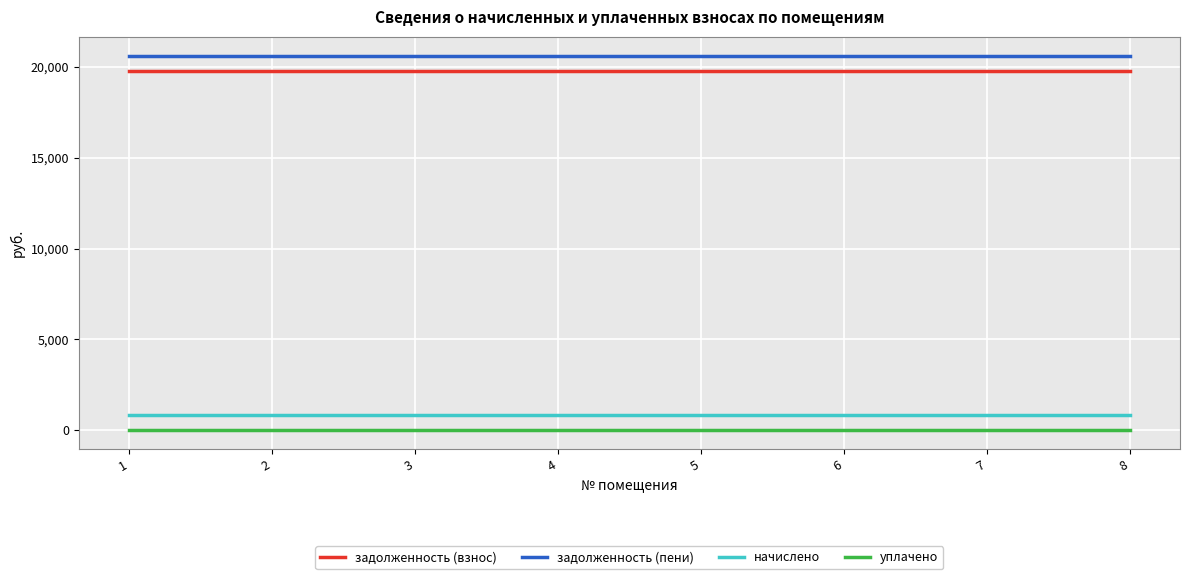

What is the approximate value of задолженность (взнос) at 7?

19759.7